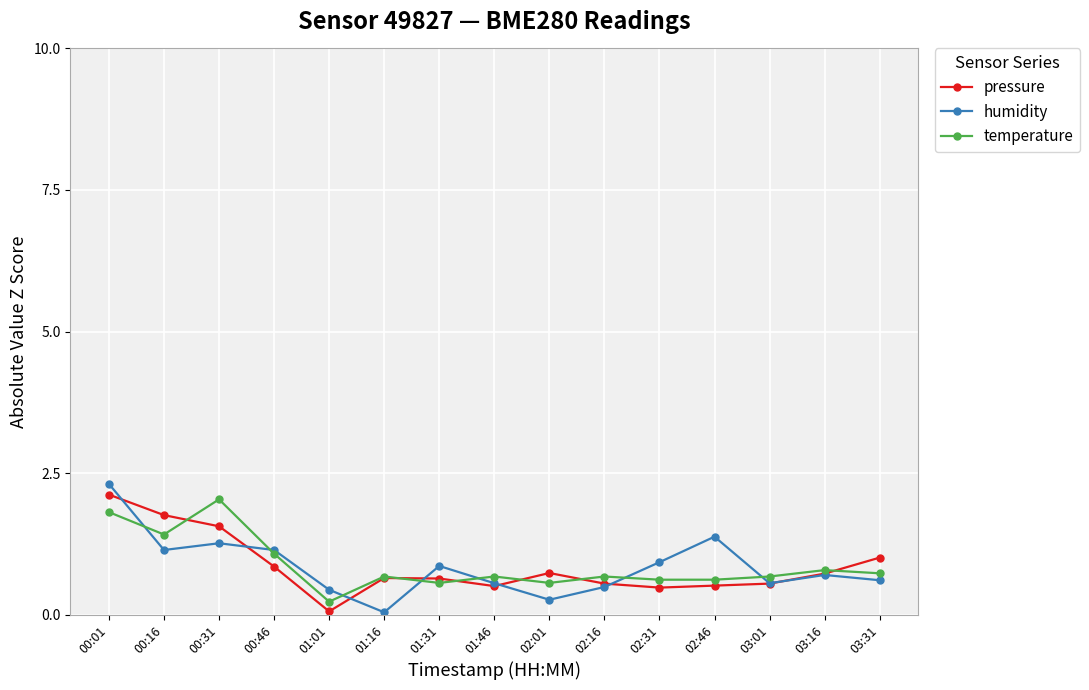

What is the approximate value of humidity at 01:01?

0.4